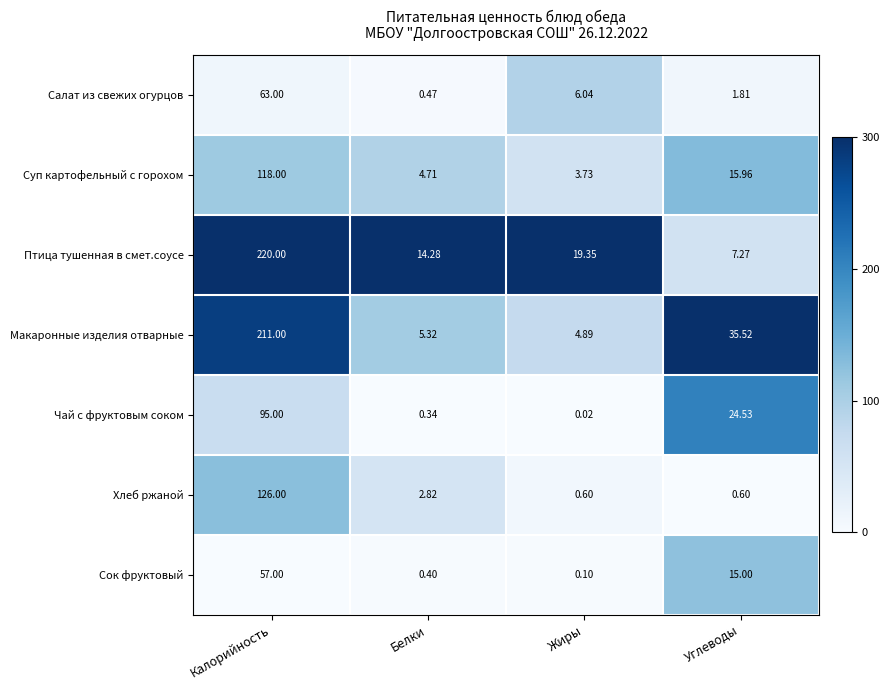

Count the number of data series in this chart.

7